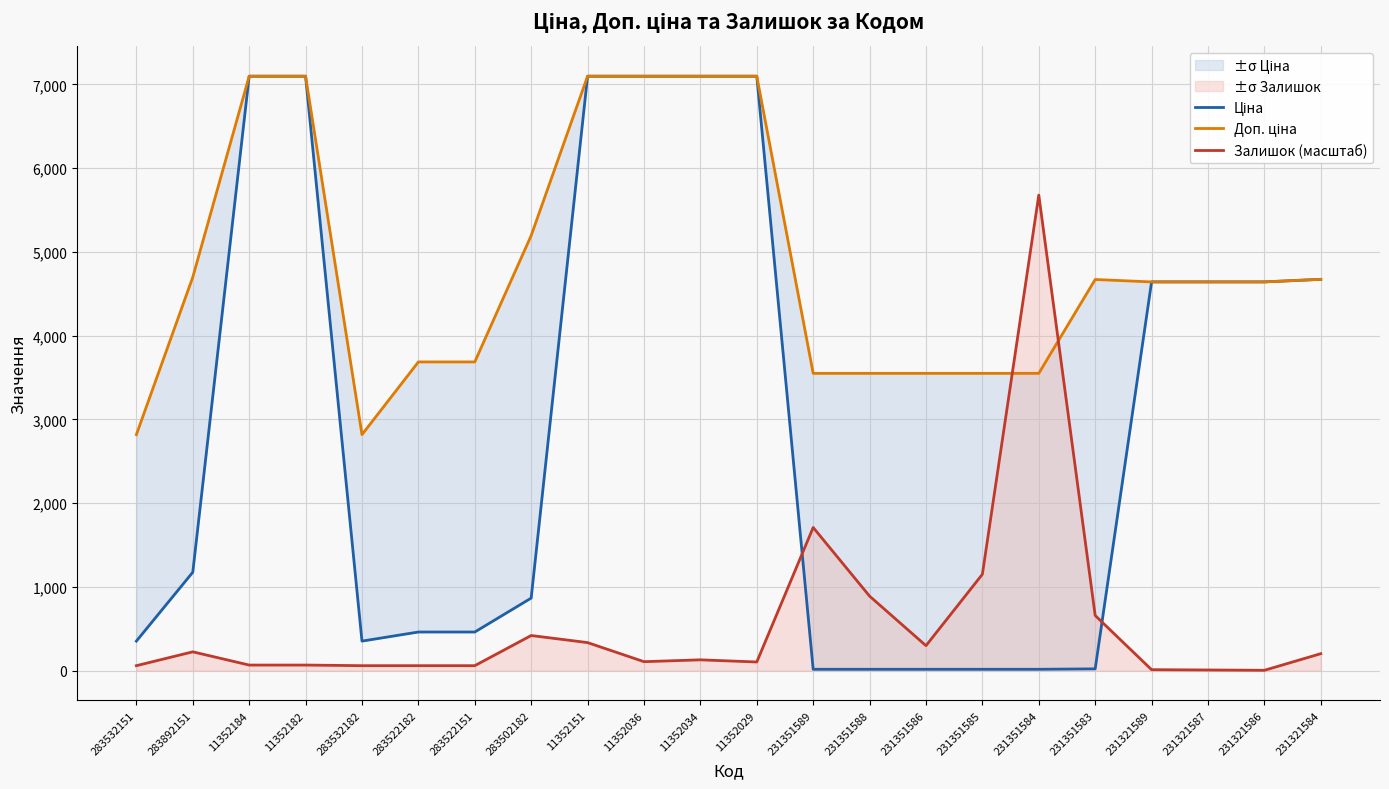

True or false: Залишок (масштаб) has a value of 109.8 at 11352184.

False